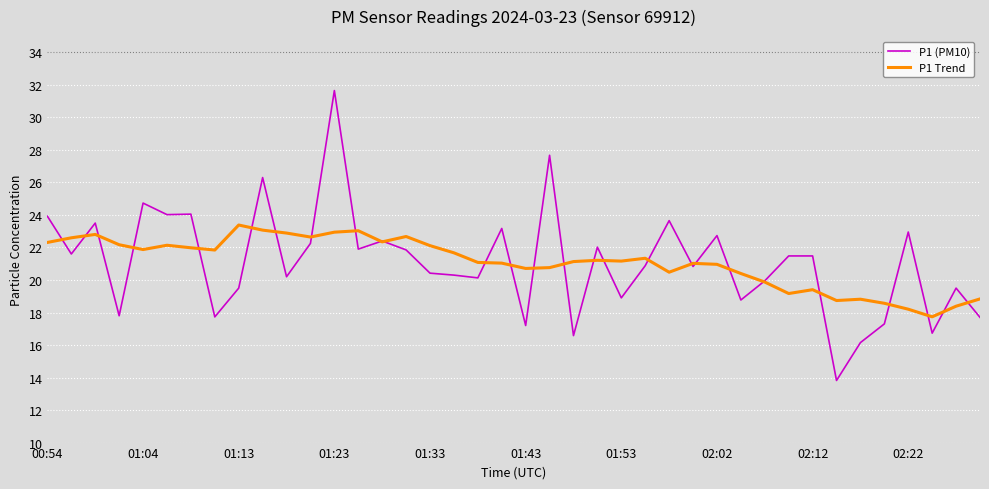

After their last crossing, which series has the higher values: P1 (PM10) or P1 Trend?

P1 Trend